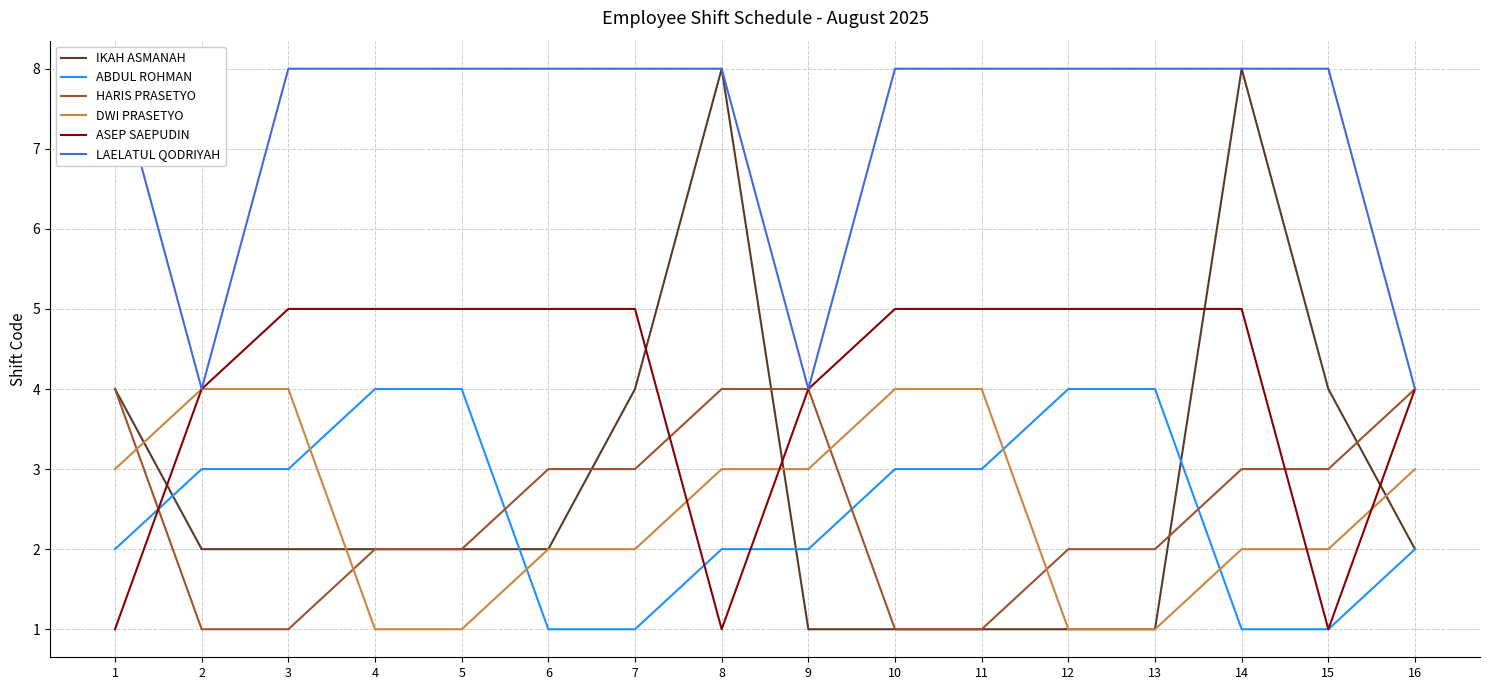

Which series has the widest spread of values?

IKAH ASMANAH